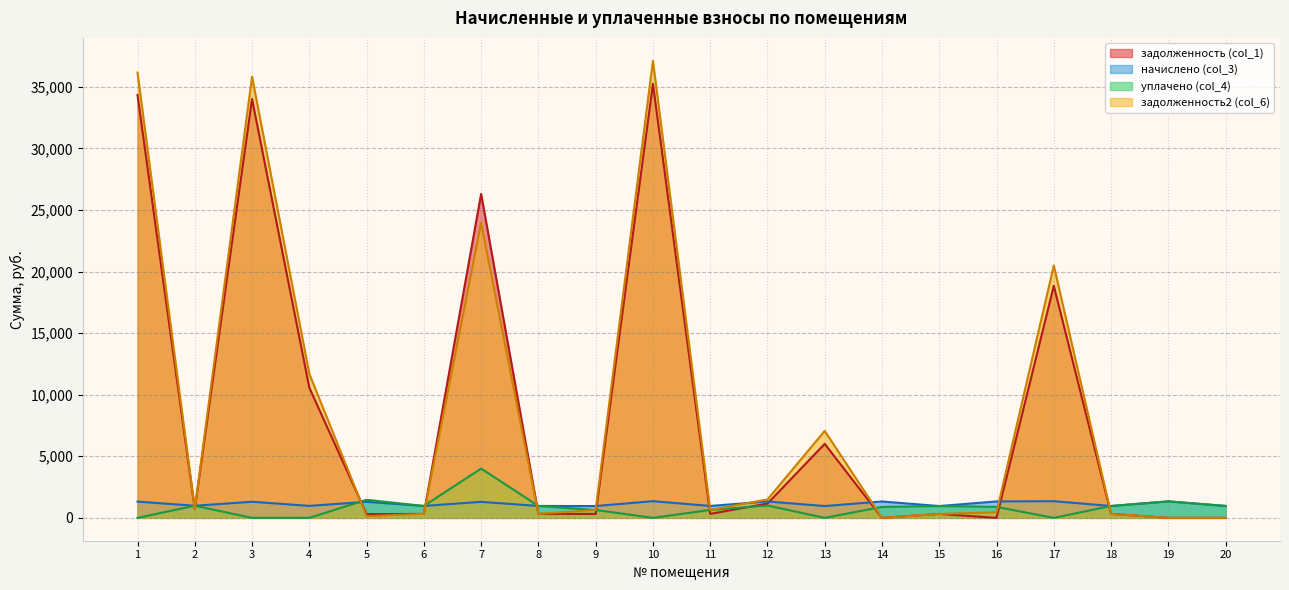

What is the sum of the начислено (col_3) values at 11 and 14?

2297.3